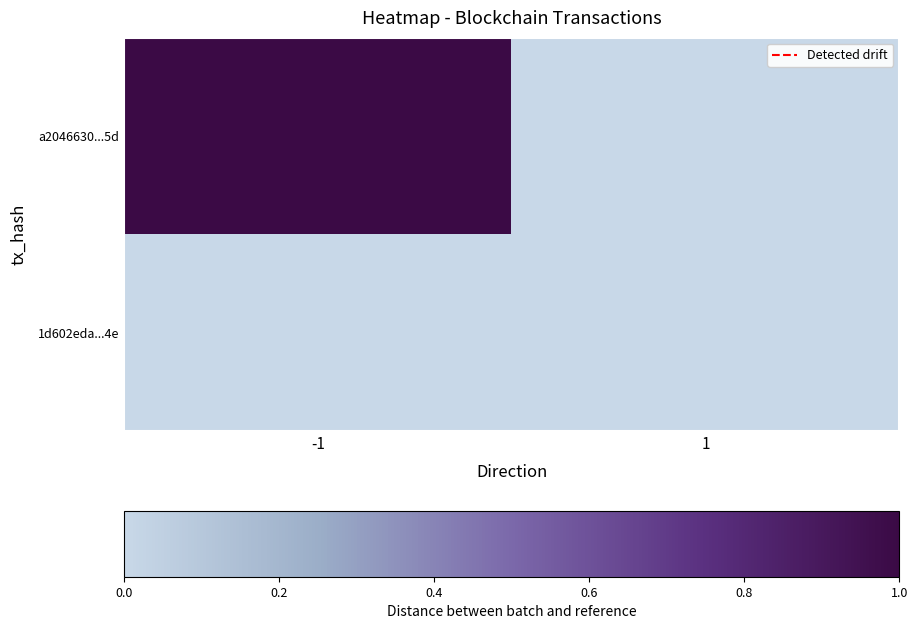

List the series in order of their peak value, lowest first.

1d602eda...4e, a2046630...5d